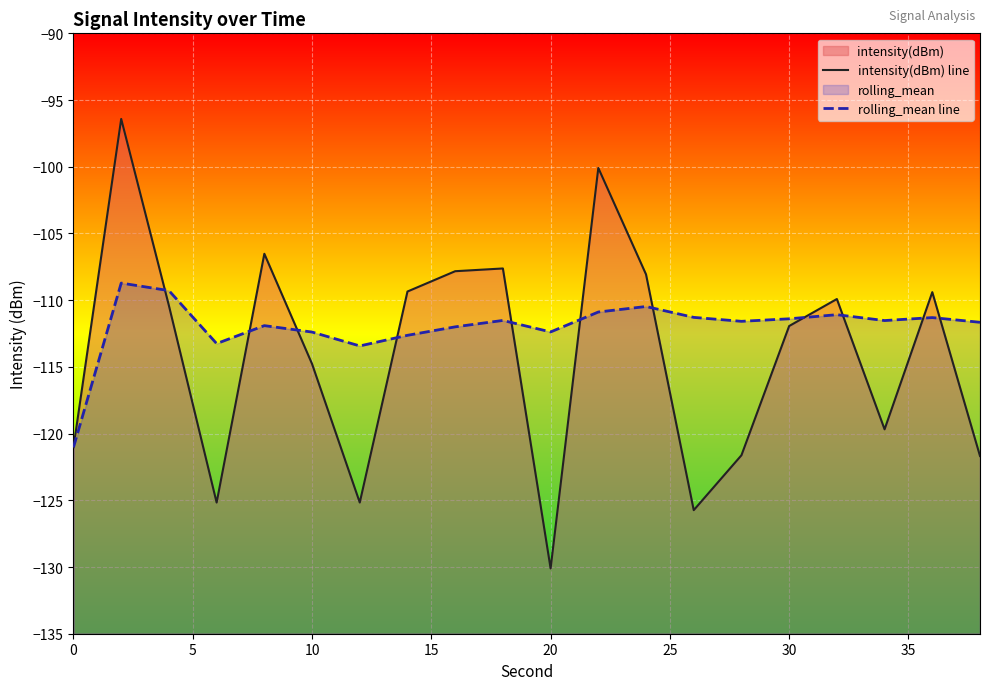

What is the average value of the intensity(dBm) line series?

-114.1